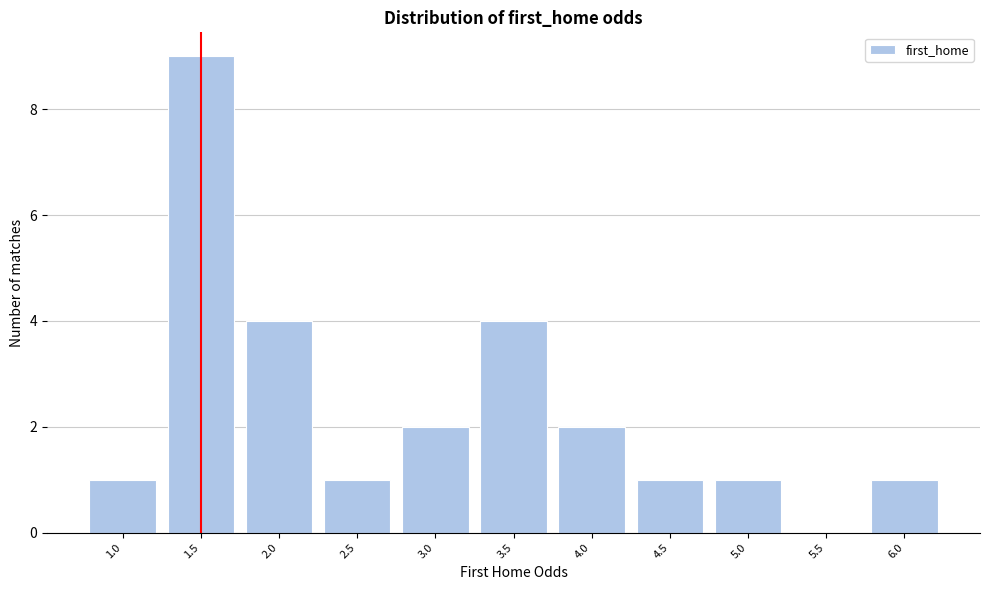

Reading left to right, extract all data points from this chart.

1.0=1	1.5=9	2.0=4	2.5=1	3.0=2	3.5=4	4.0=2	4.5=1	5.0=1	5.5=0	6.0=1